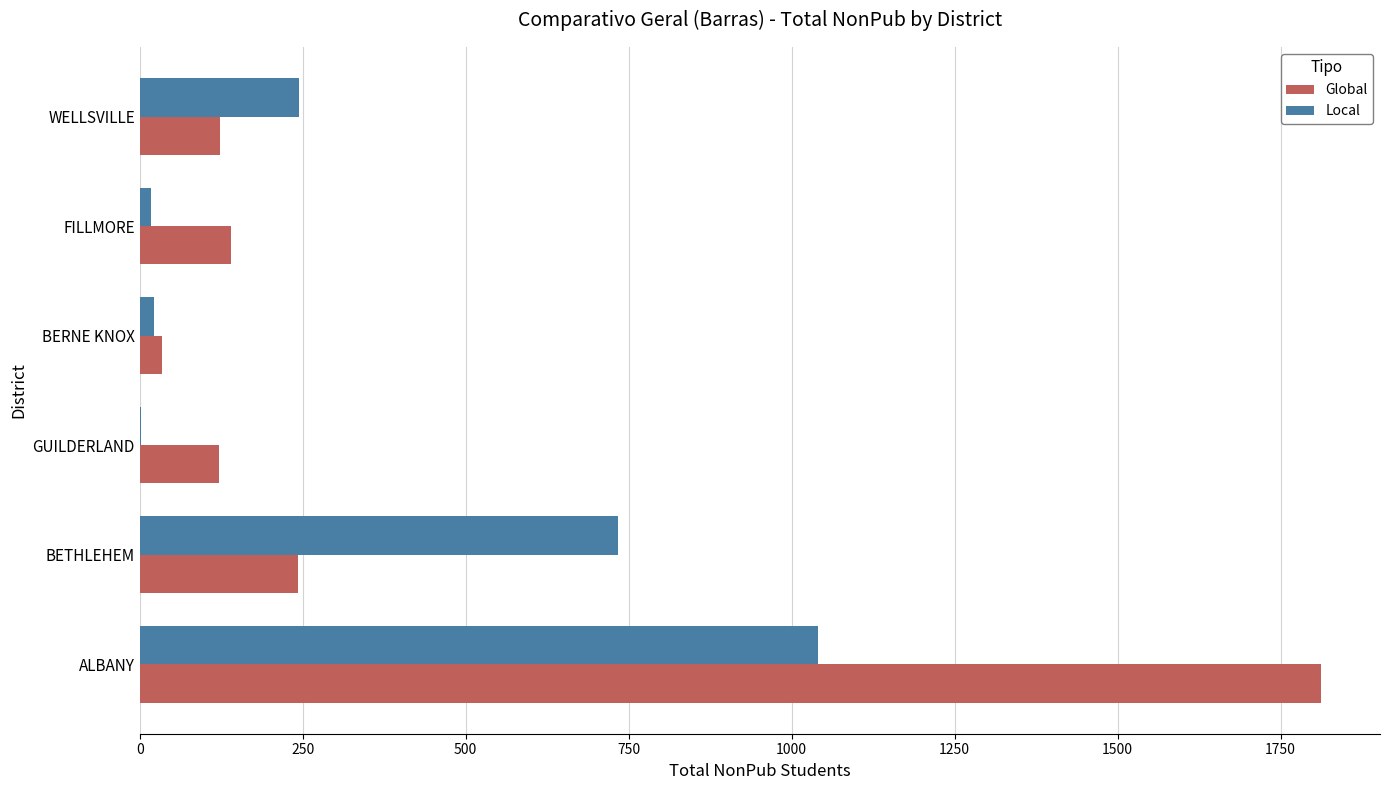

Where is Local nearest to the value 521?

BETHLEHEM